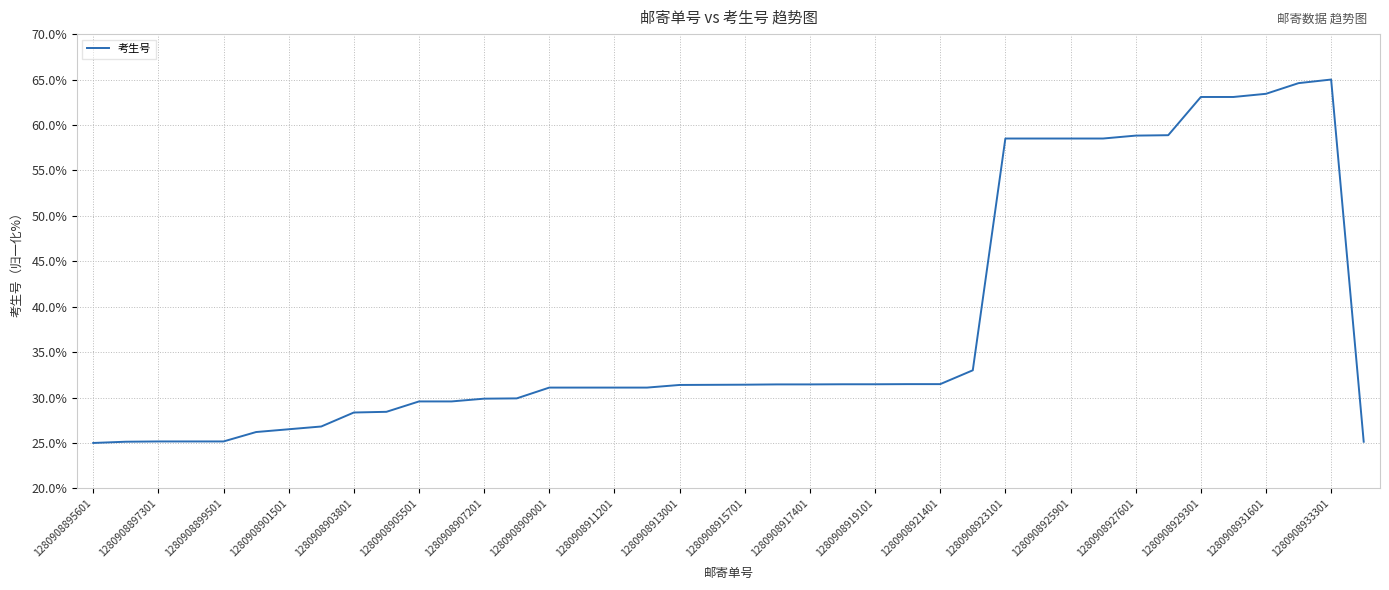

What is the smallest value displayed?

25.0